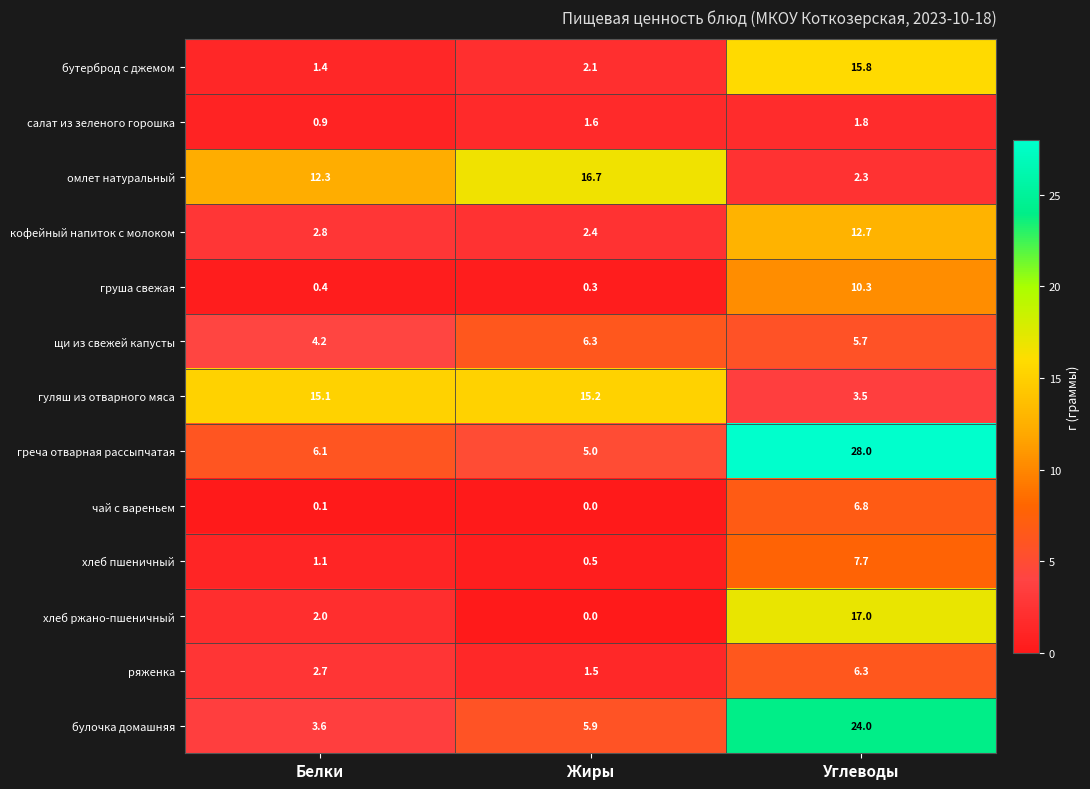

What is the difference between the maximum and minimum values in the салат из зеленого горошка series?

0.9